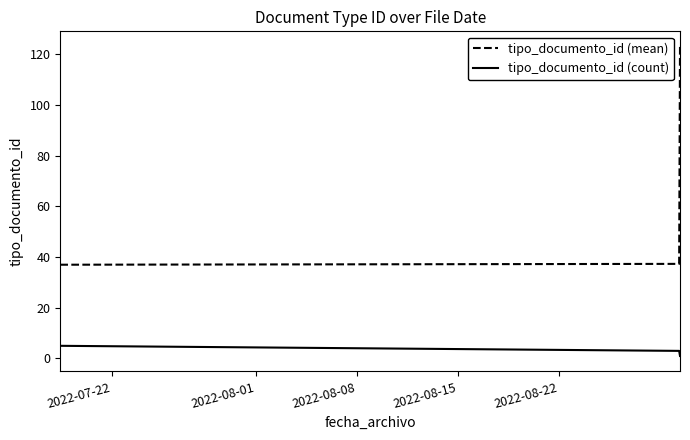

Which series has the widest spread of values?

tipo_documento_id (mean)